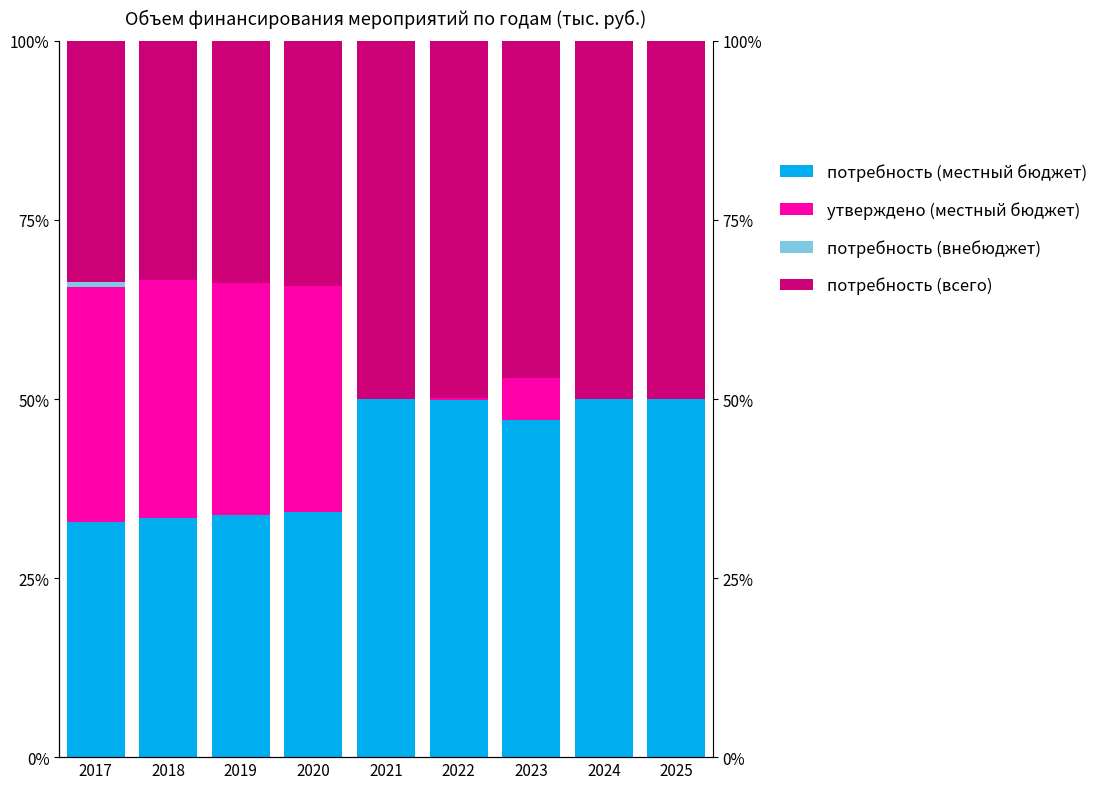

What is the difference between the maximum and minimum values in the потребность (местный бюджет) series?

17.2